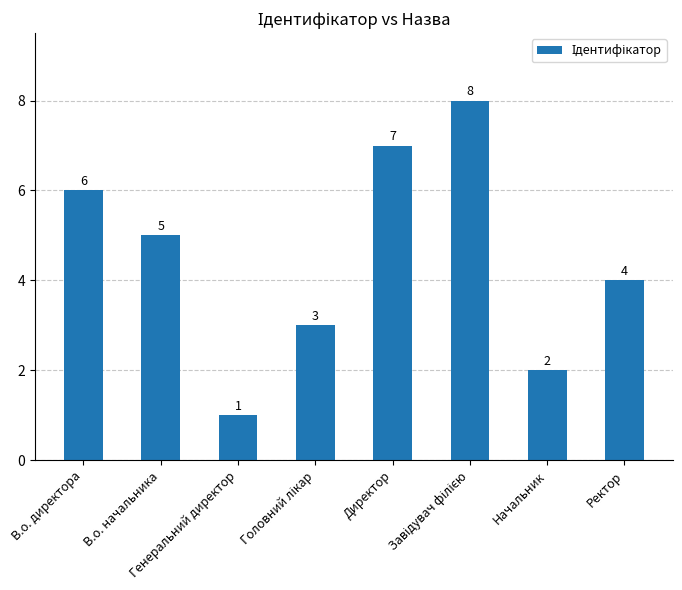

Where does the data first go above 5?

В.о. директора